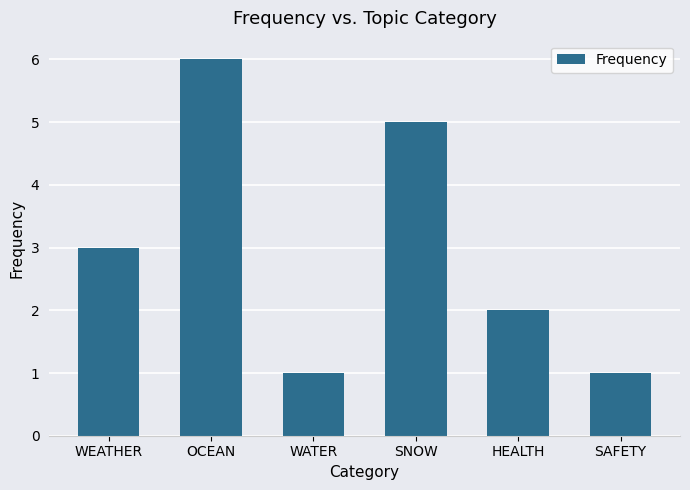

The value at HEALTH is 2. True or false?

True